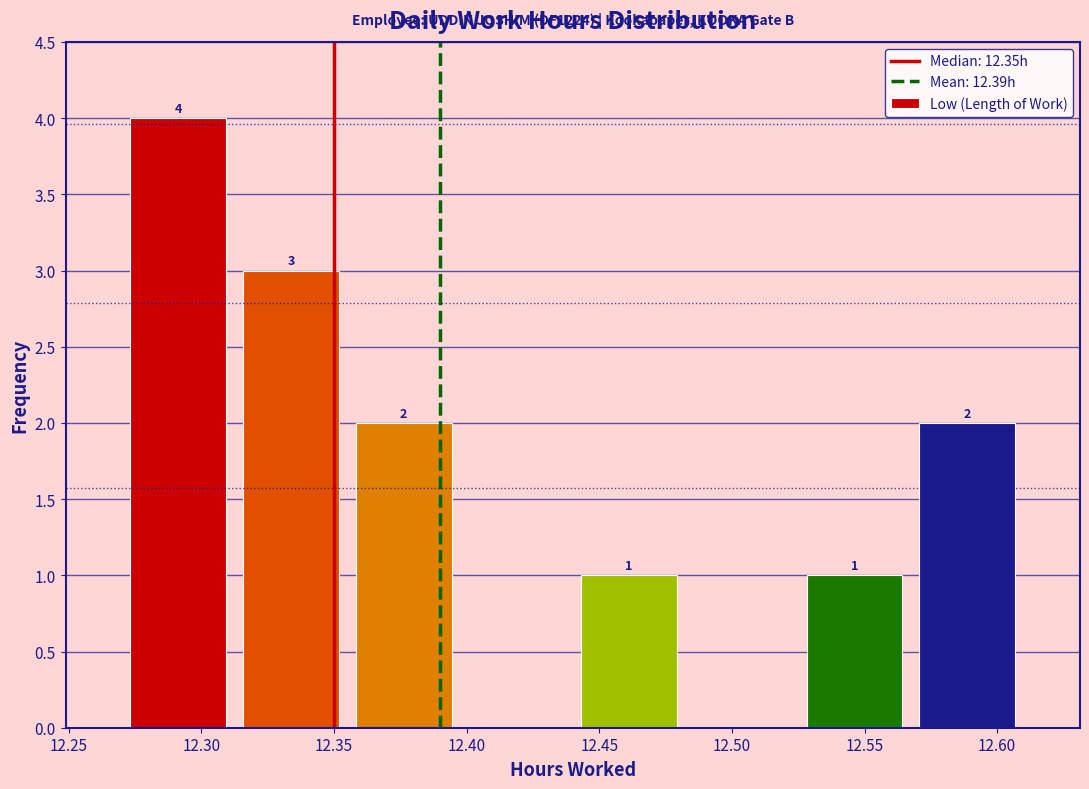

Which range on the x-axis has the tallest bar?

12.270 to 12.315